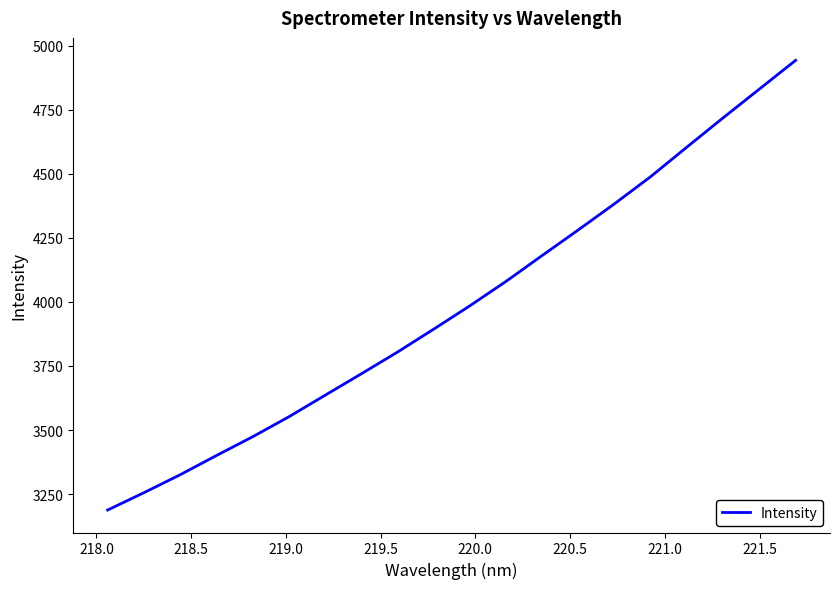

What is the smallest value displayed?

3188.1